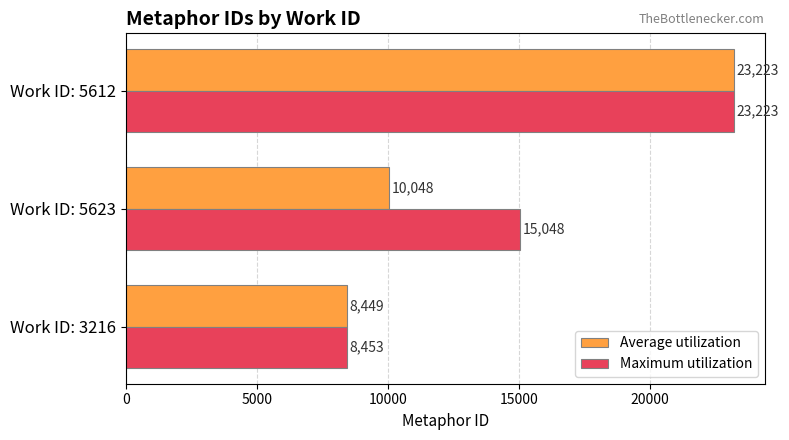

Is it true that Average utilization equals 8449 at Work ID: 3216?

True